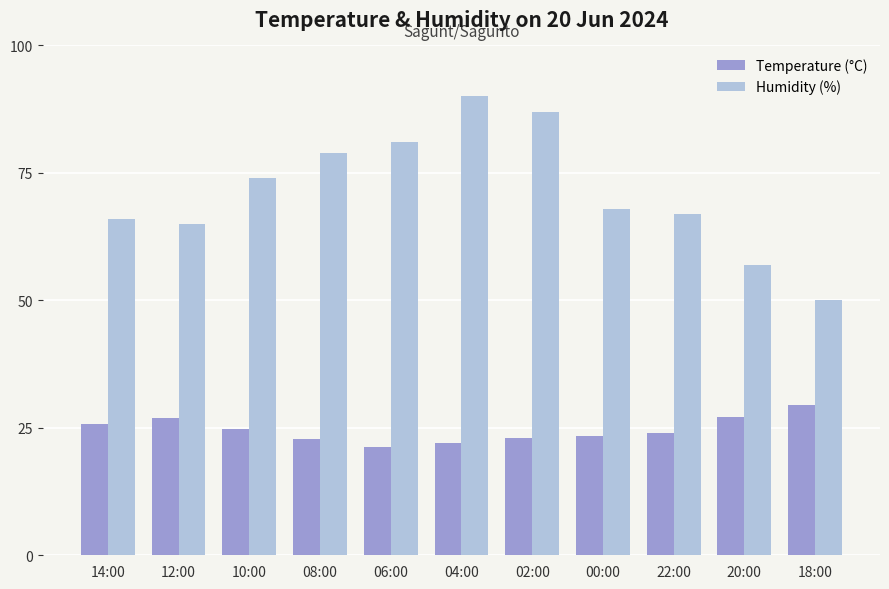

Rank the series by their maximum value, from lowest to highest.

Temperature (°C), Humidity (%)